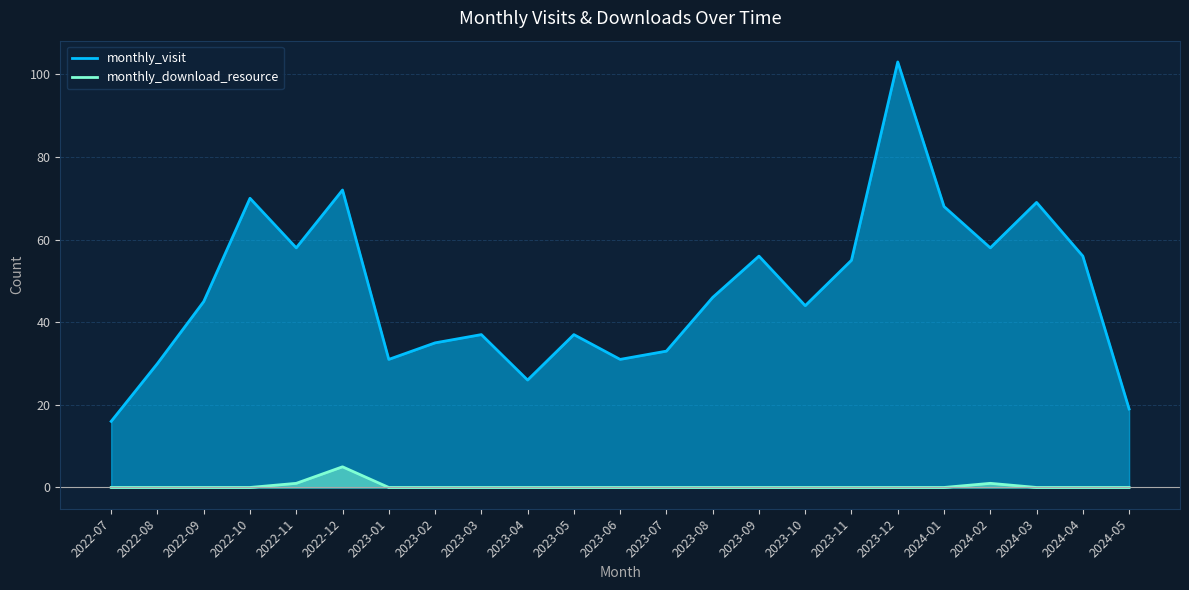

True or false: monthly_visit and monthly_download_resource cross at least once.

False